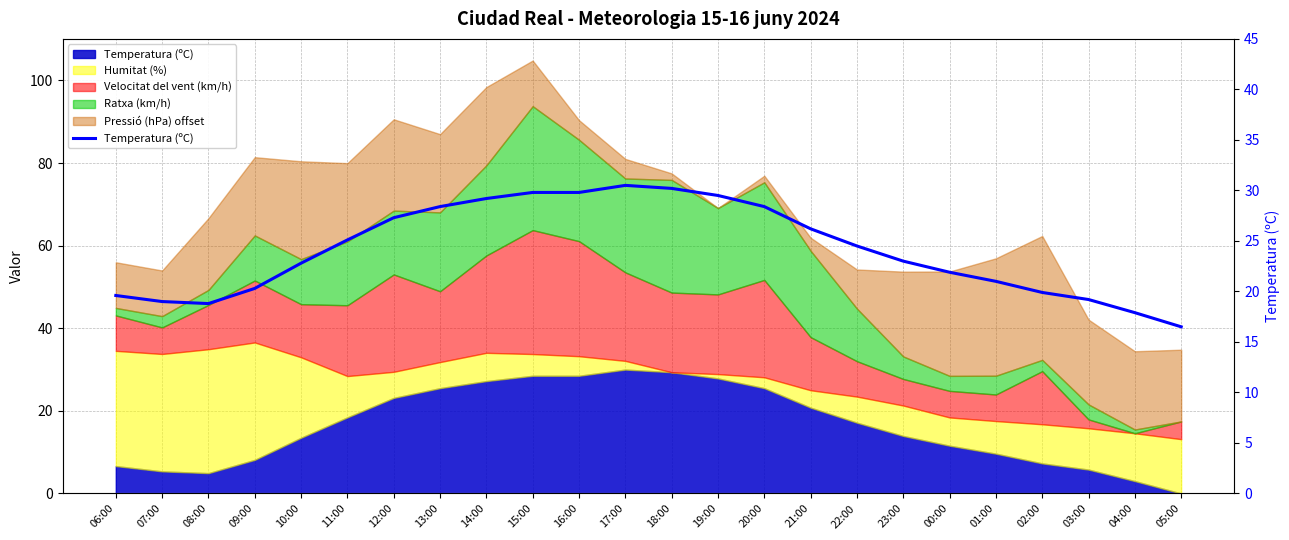

What is the sum of the values at 14:00 and 21:00?

55.4